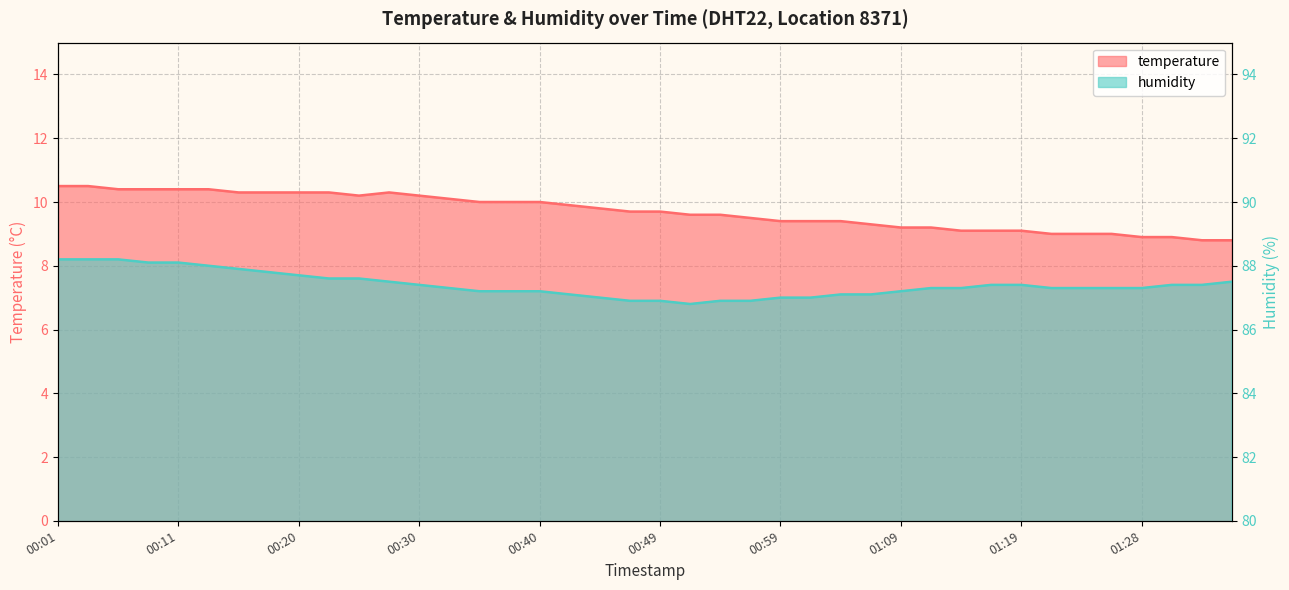

What are all the series names shown in the legend?

temperature, humidity